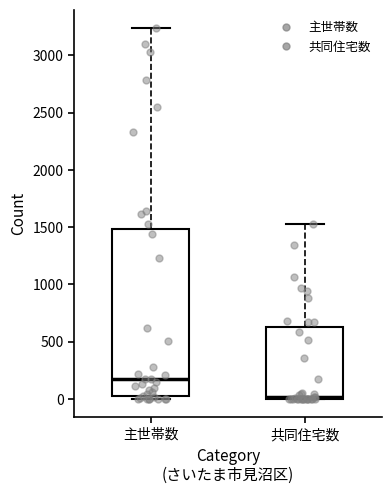

Reading left to right, transcribe this box plot: for each box, give where its median line is, the range the box spans, and where its two whiskers end, as read against the y-axis. The values are not printed on the chart, so give them approximately, as read against the axis.

主世帯数: median 150, box 0 to 1500, whiskers 0 (just below the box's lower edge) to 3250
共同住宅数: median 0, box 0 to 650, whiskers 0 to 1550